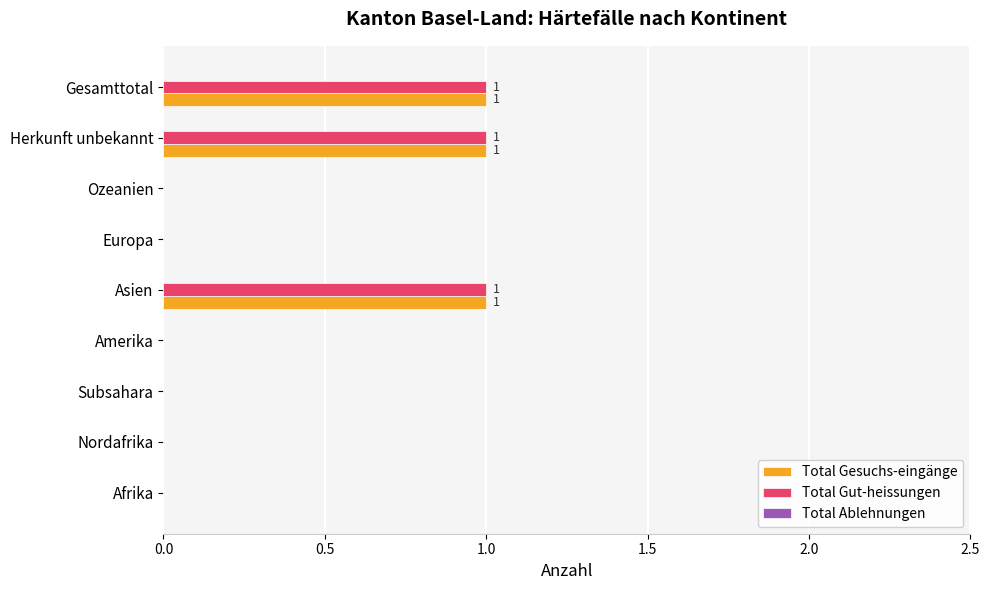

How many series are shown in this chart?

2